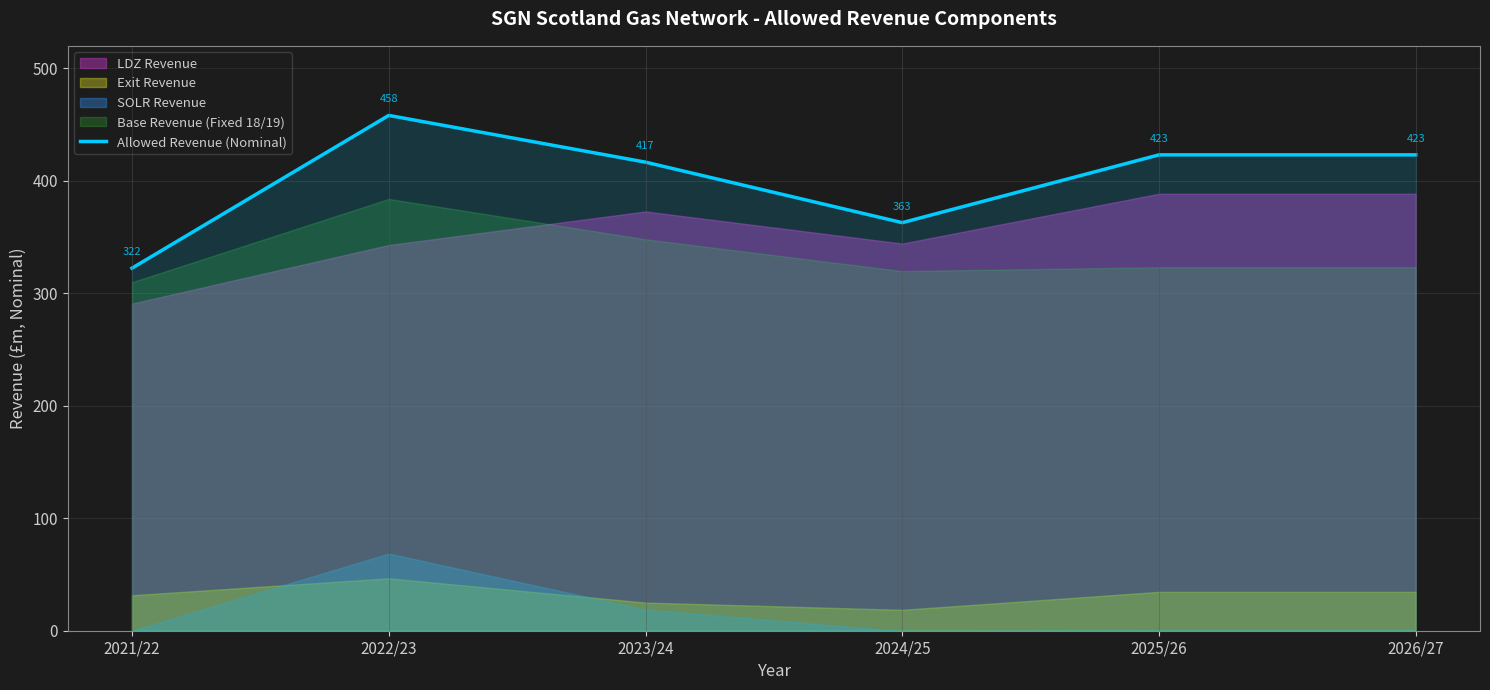

How many interior local peaks (higher than both neighbors) does the data have?

1